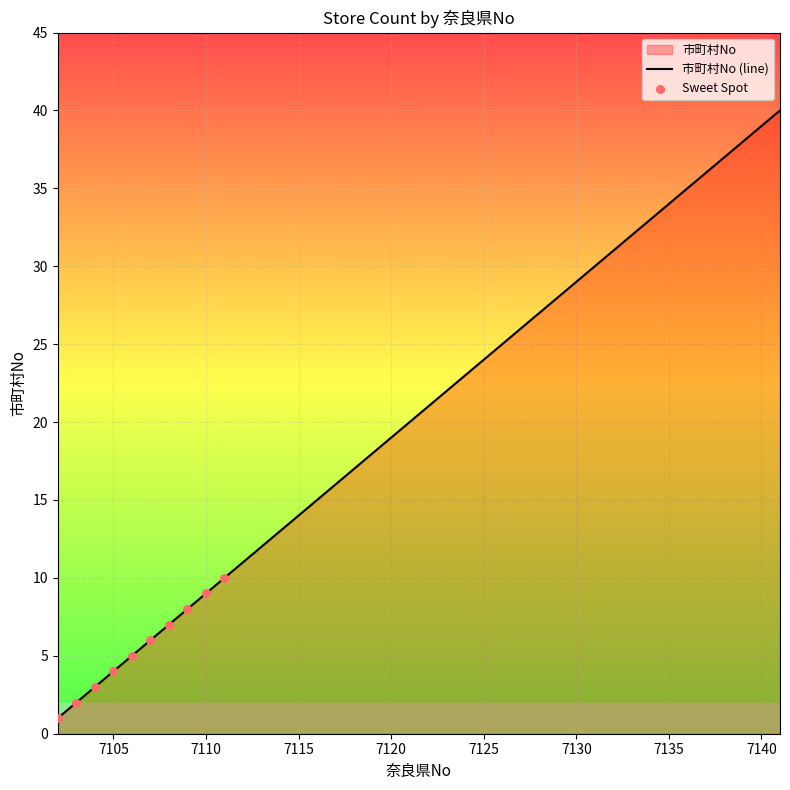

Between 7109 and 7124, which is larger?

7124